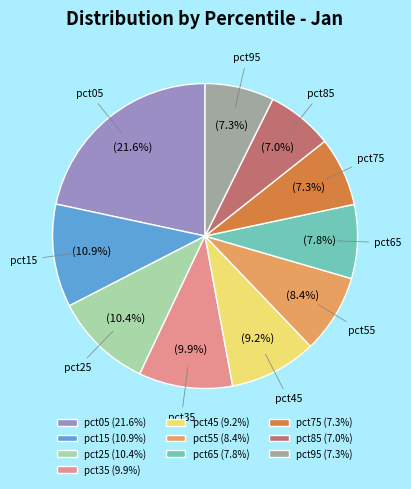

How many segments does this pie chart have?

10